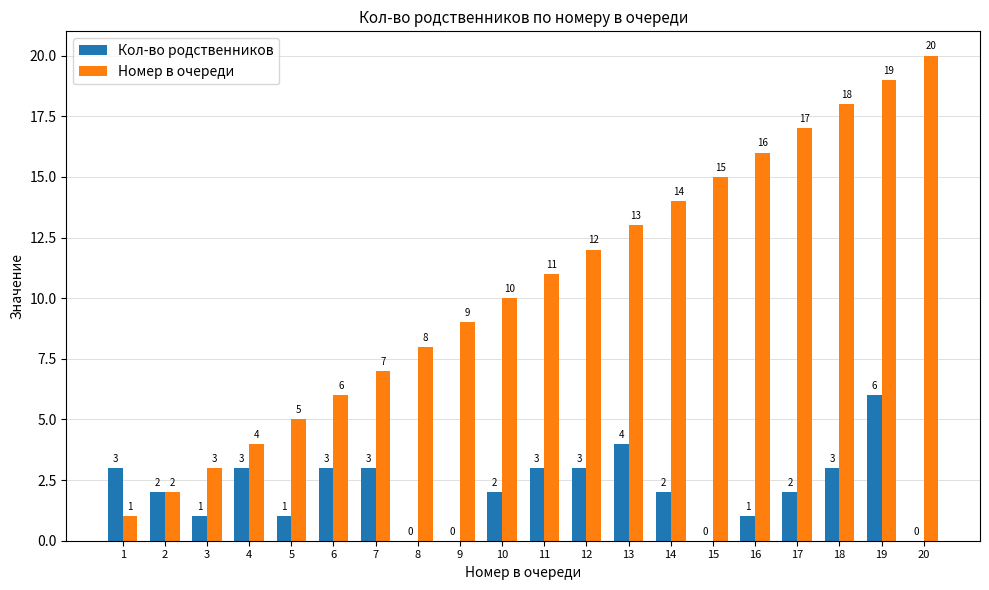

What is the total value across all series at 11?

14